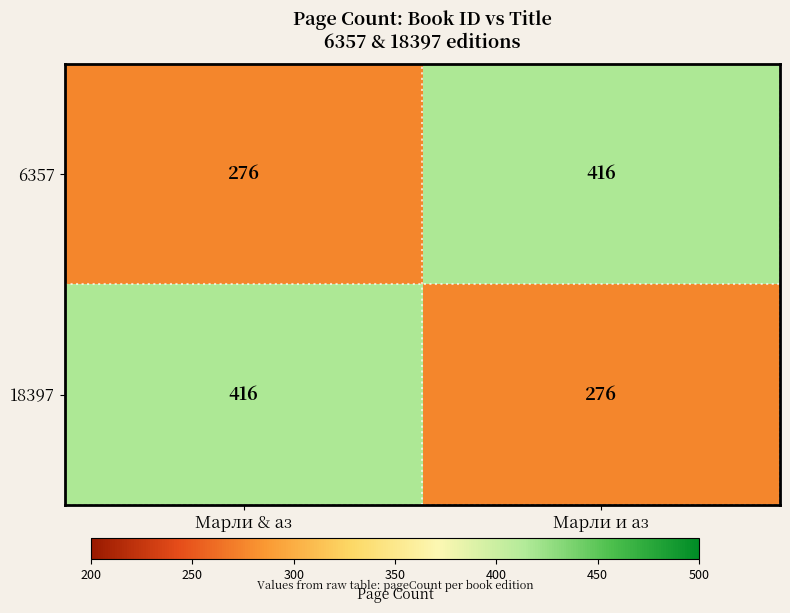

What is the approximate value of 18397 at Марли & аз?

416